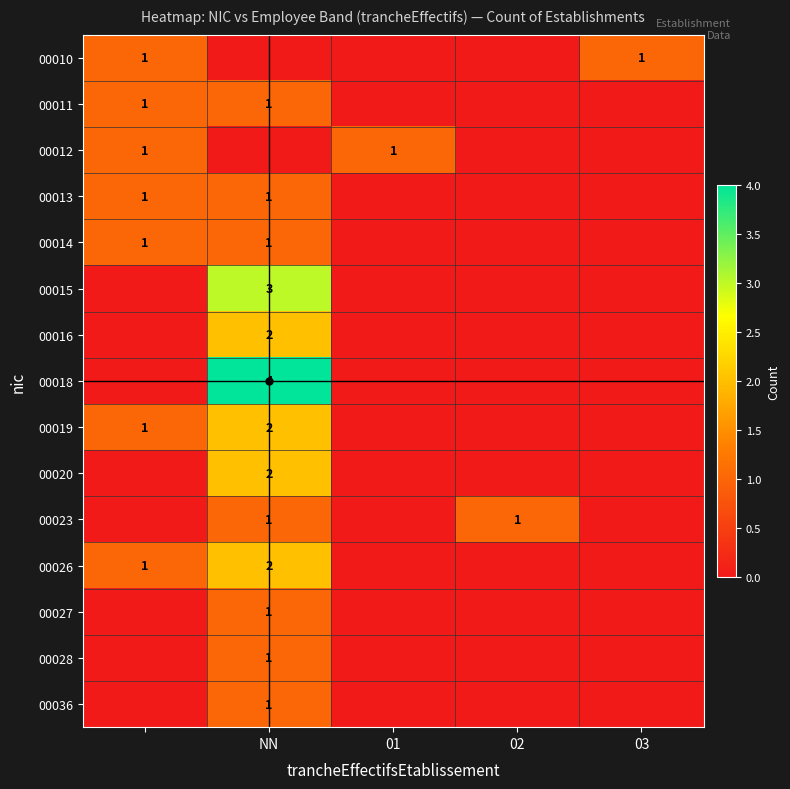

The 00012 series shows 1 at 01. True or false?

True